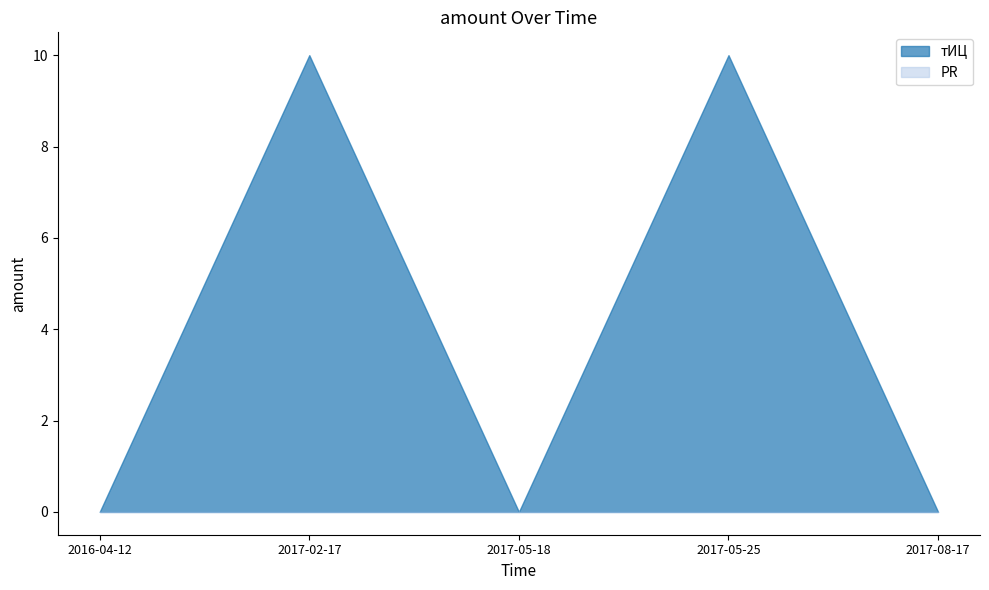

Rank the series at 2017-02-17 from lowest to highest value.

PR, тИЦ